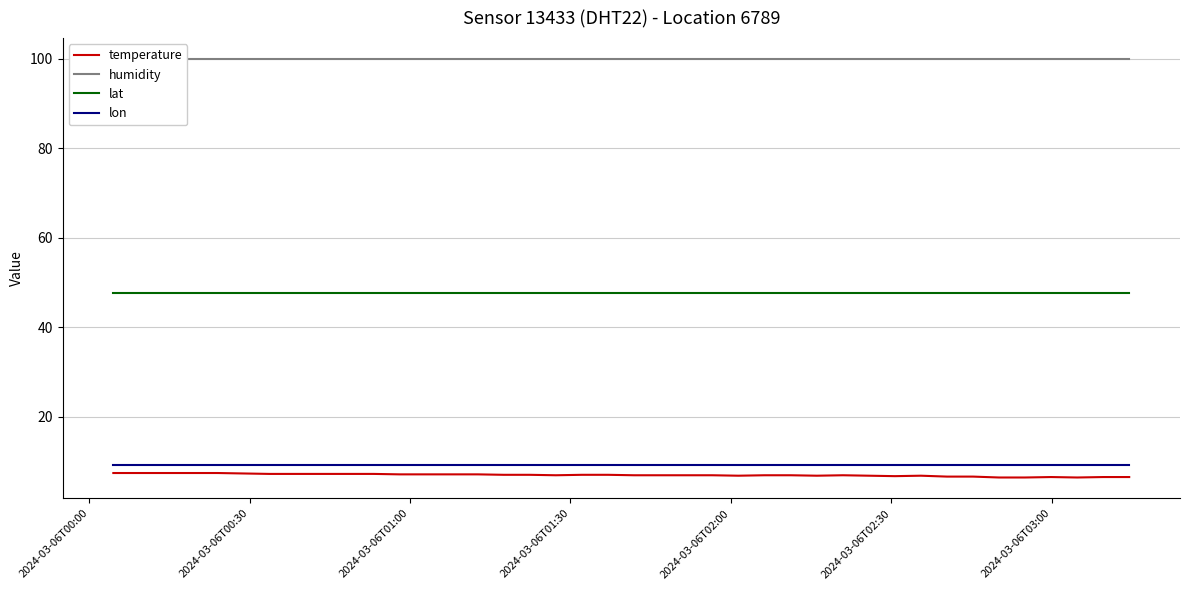

True or false: lon has more than 2 points higher than both neighbors.

False